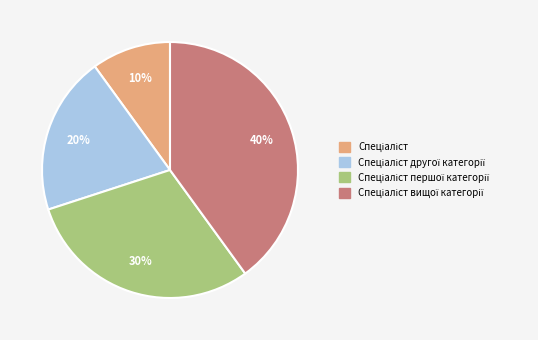

To the nearest percent, what is the average slice percentage?

25%